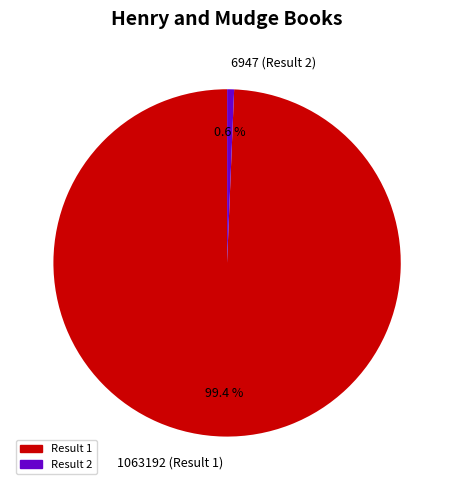

Is the sum of Result 2 and Result 1 greater than half?

Yes